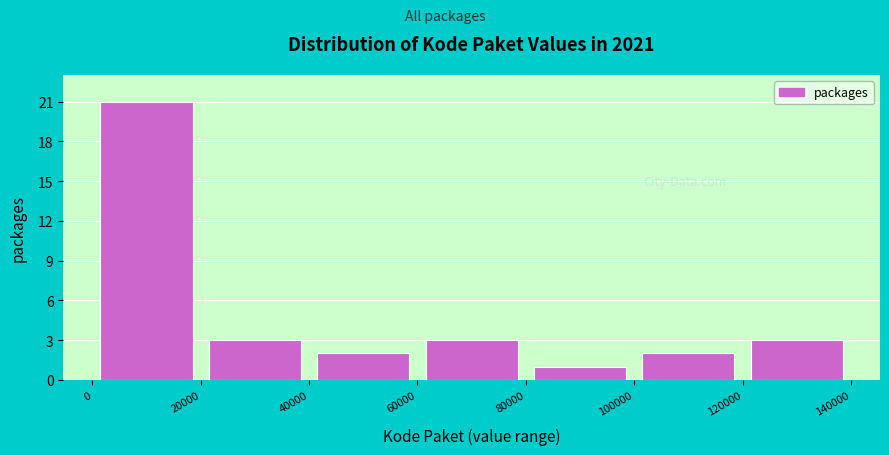

Reading left to right, transcribe this chart: for each bar, give the range it covers on the x-axis and its height. The values are not printed on the chart, so give them approximately, as read against the axis.

0 to 20000: 21
20000 to 40000: 3
40000 to 60000: 2
60000 to 80000: 3
80000 to 100000: 1
100000 to 120000: 2
120000 to 140000: 3